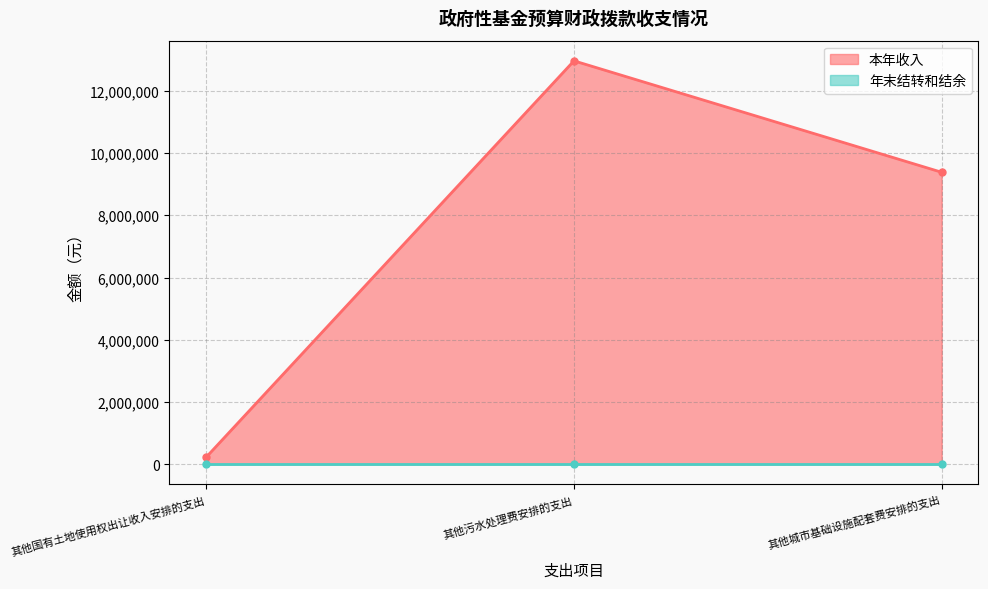

What is the difference between the second highest and minimum values?

9151762.0